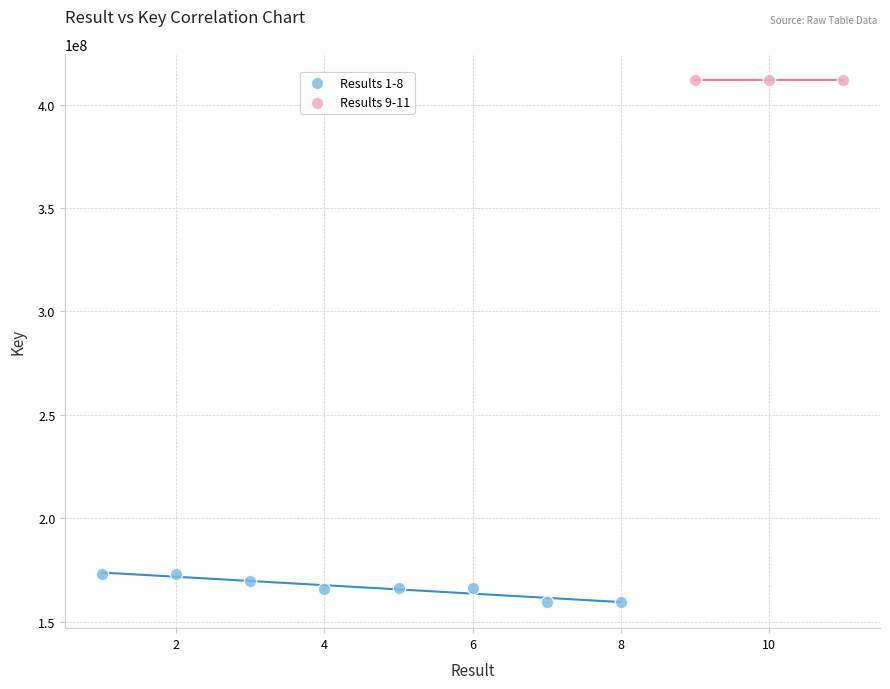

Which series has the largest Y range (max minus min)?

Results 1-8